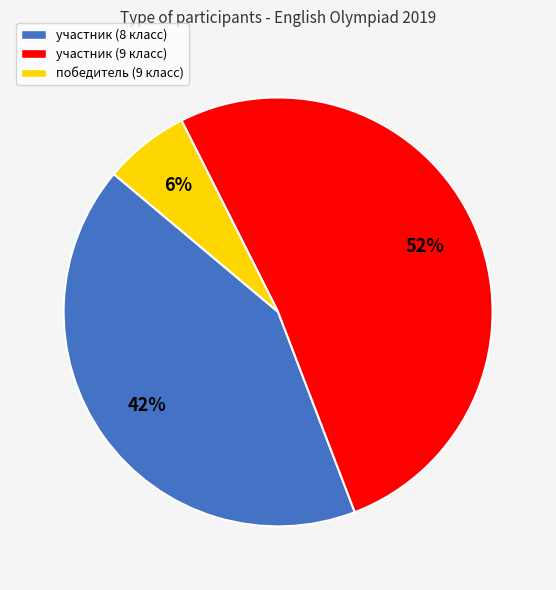

What percentage is the участник (9 класс) slice, to the nearest percent?

52%